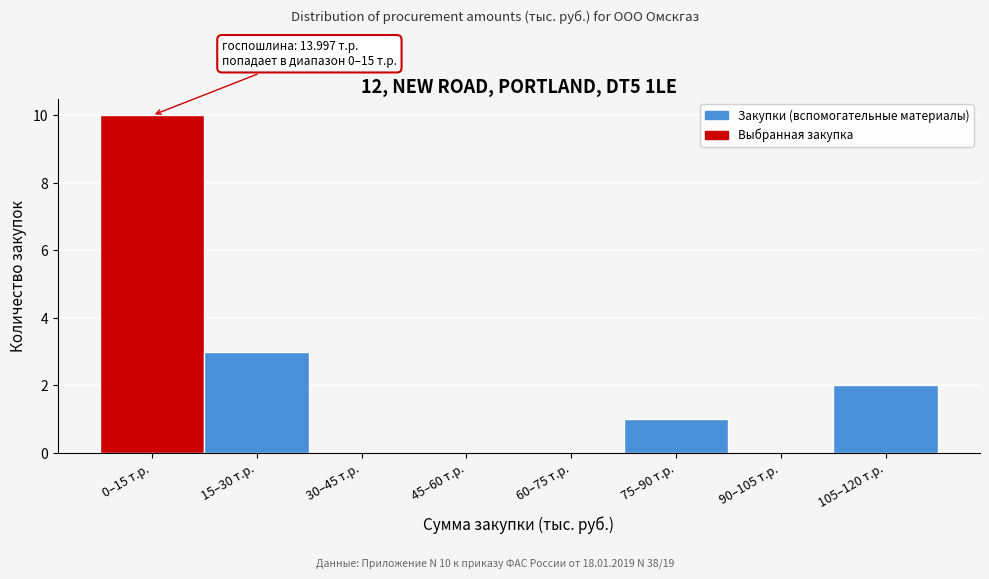

Reading left to right, list all the values displayed in this chart.

0–15 т.р.=10	15–30 т.р.=3	30–45 т.р.=0	45–60 т.р.=0	60–75 т.р.=0	75–90 т.р.=1	90–105 т.р.=0	105–120 т.р.=2